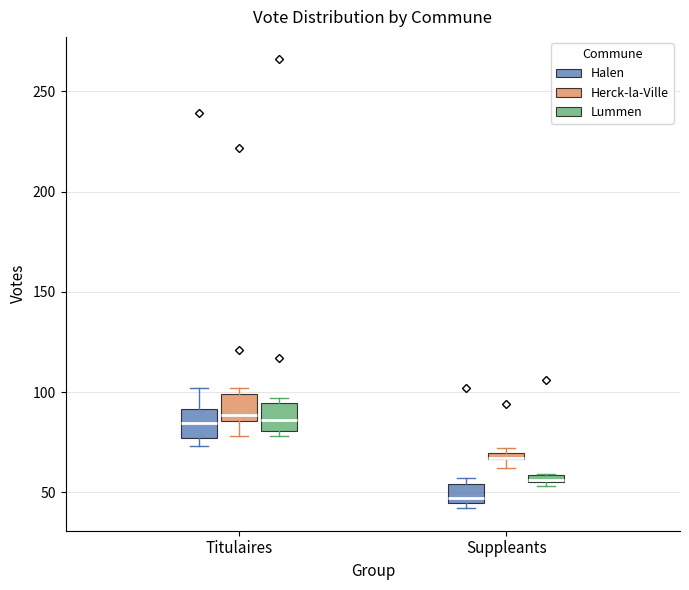

Where is the upper edge of the box for Suppleants (Halen) on the y-axis? The values are not printed on the chart, so give them approximately, as read against the axis.

55